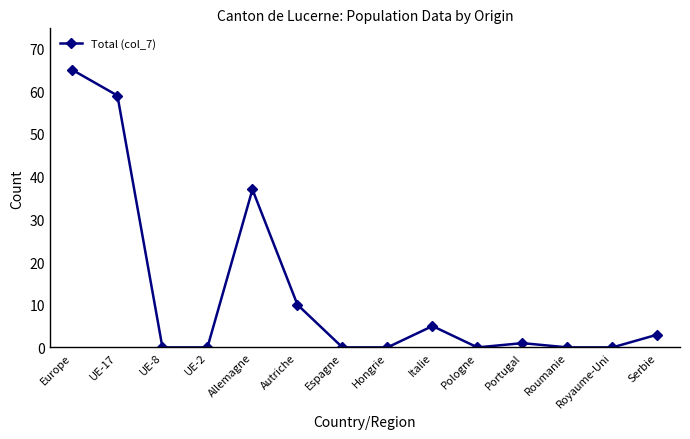

Where is the data nearest to the value 32?

Allemagne